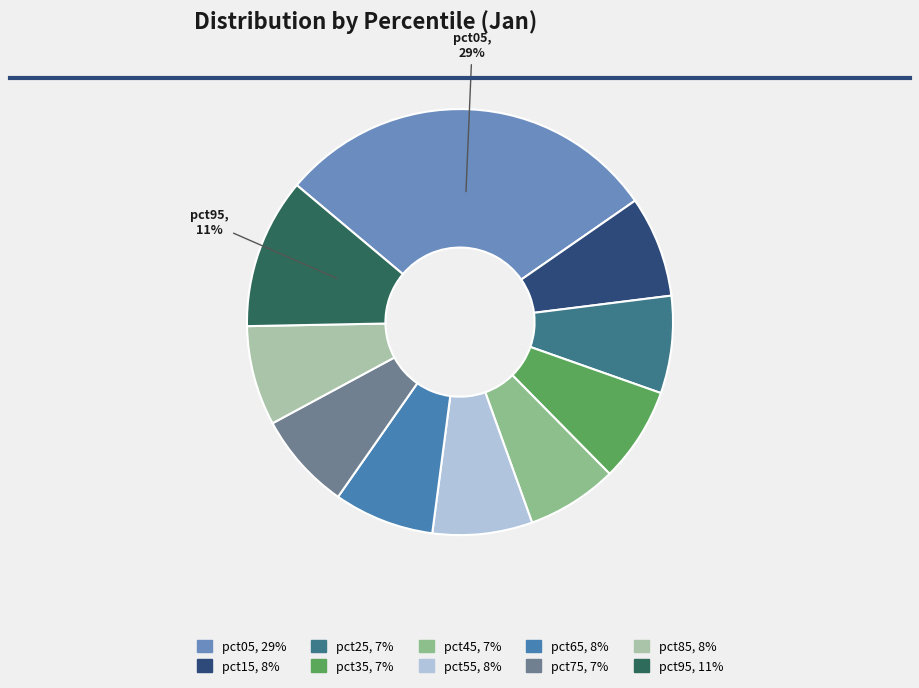

Which category has the biggest portion of the pie?

pct05